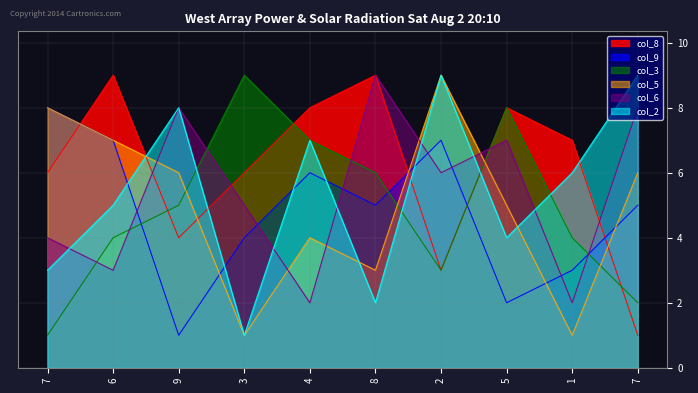

How many interior local valleys does the col_8 series have?

2